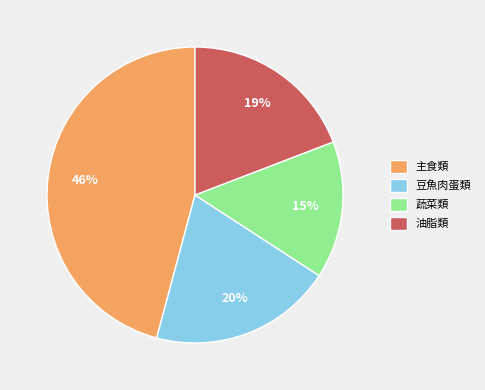

What is the ratio of the value at 主食類 to the value at 油脂類?

2.4